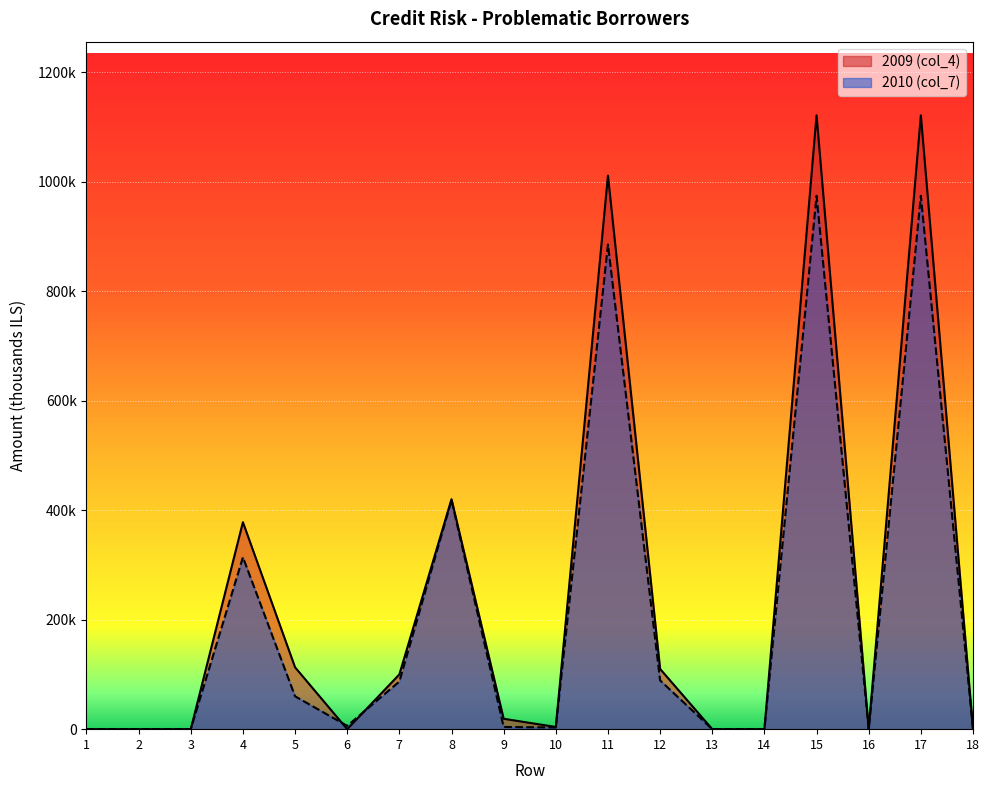

Is it true that 2009 (col_4) equals 152675 at 5?

False